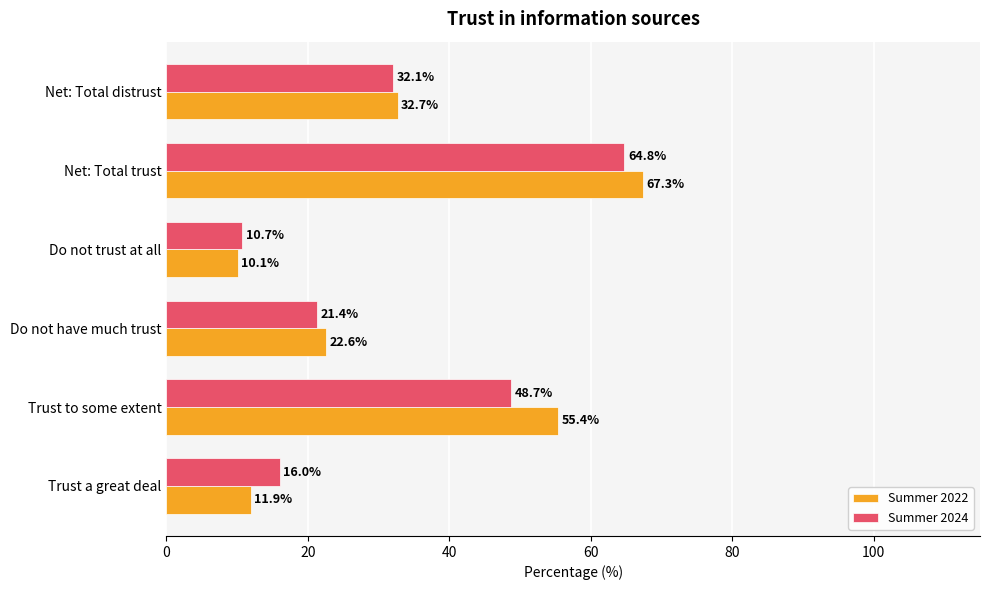

How many series are shown in this chart?

2